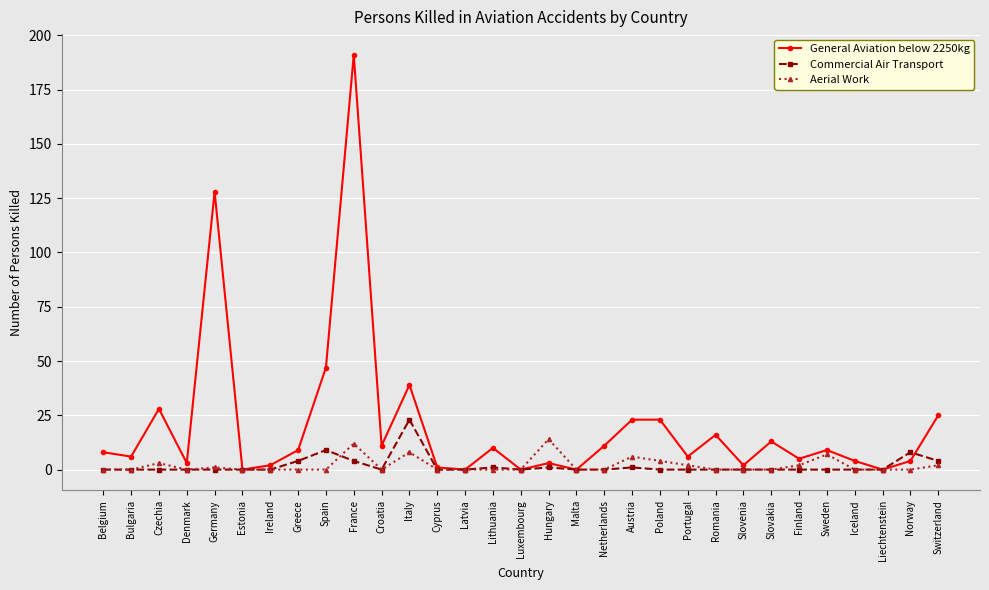

True or false: Commercial Air Transport has more than 2 interior local peaks.

True